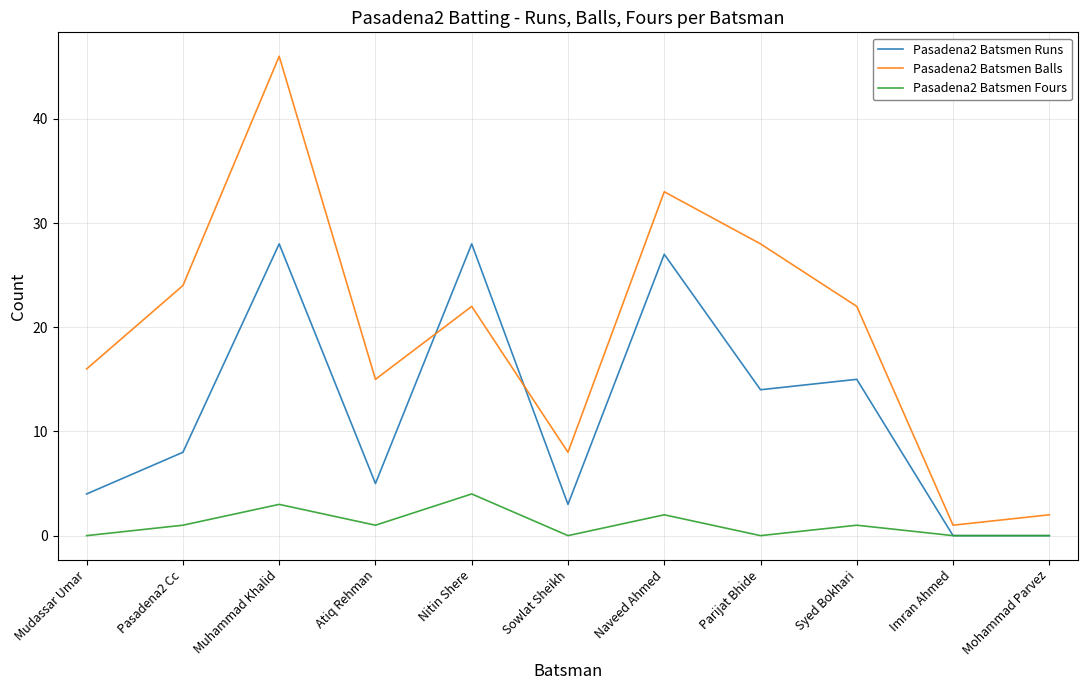

True or false: Pasadena2 Batsmen Fours has more than 1 interior local peaks.

True